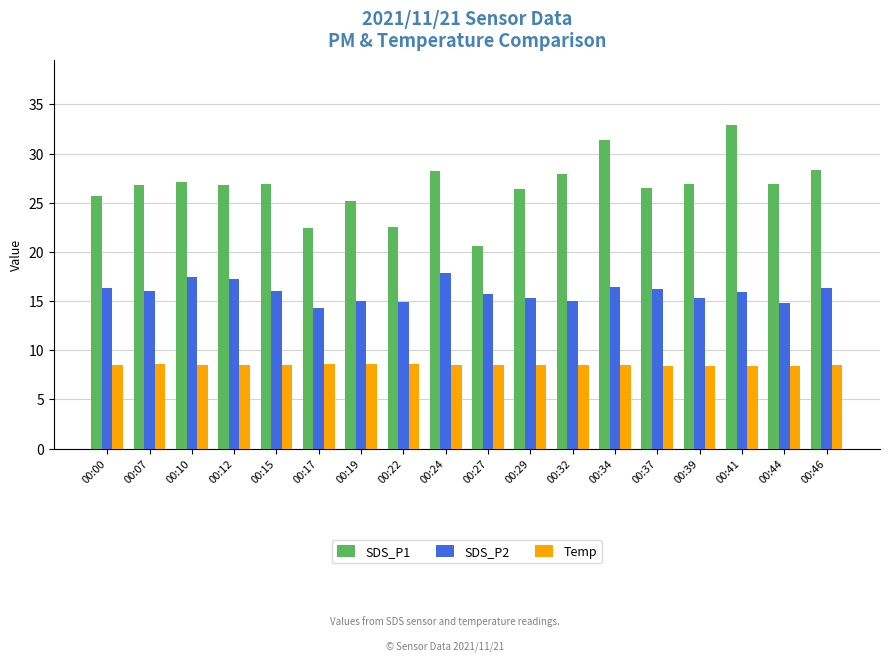

Which series has the widest spread of values?

SDS_P1